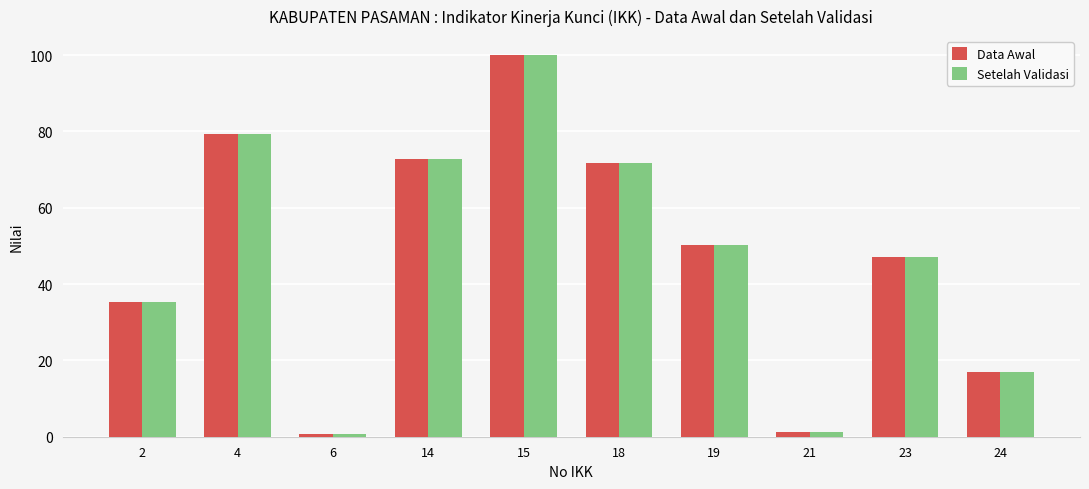

Count the number of data series in this chart.

2